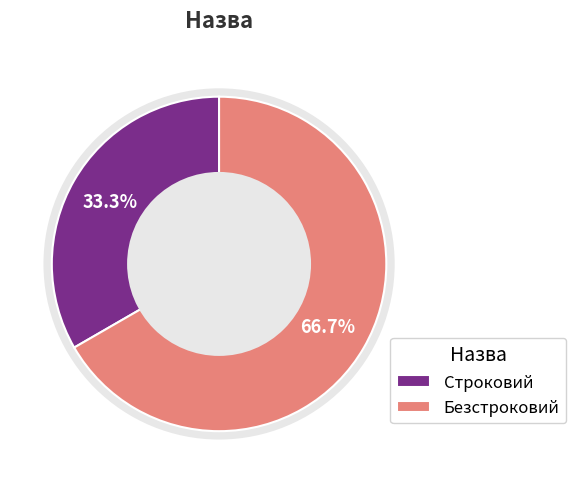

How many segments does this pie chart have?

2